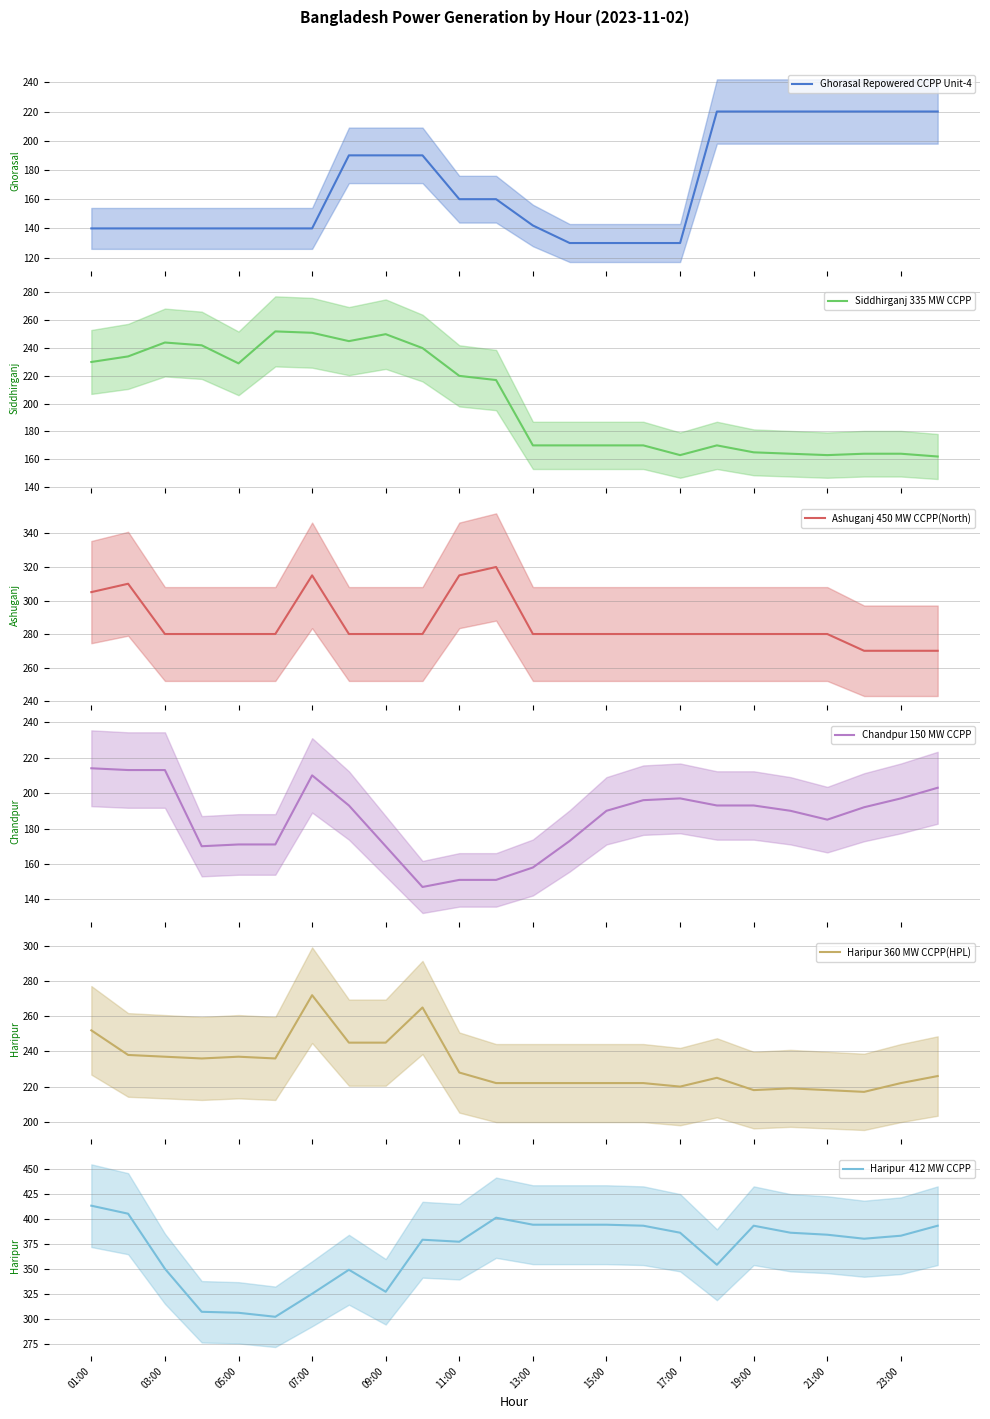

True or false: Haripur  412 MW CCPP and Haripur 360 MW CCPP(HPL) cross at least once.

False